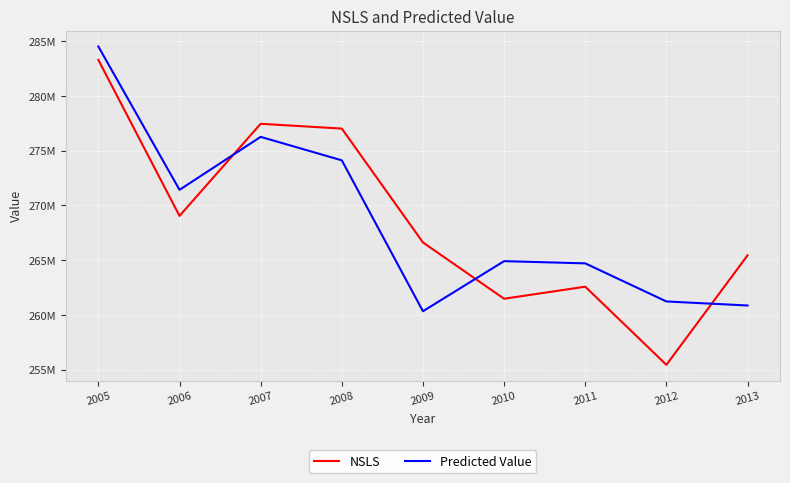

True or false: NSLS and Predicted Value cross at least once.

True